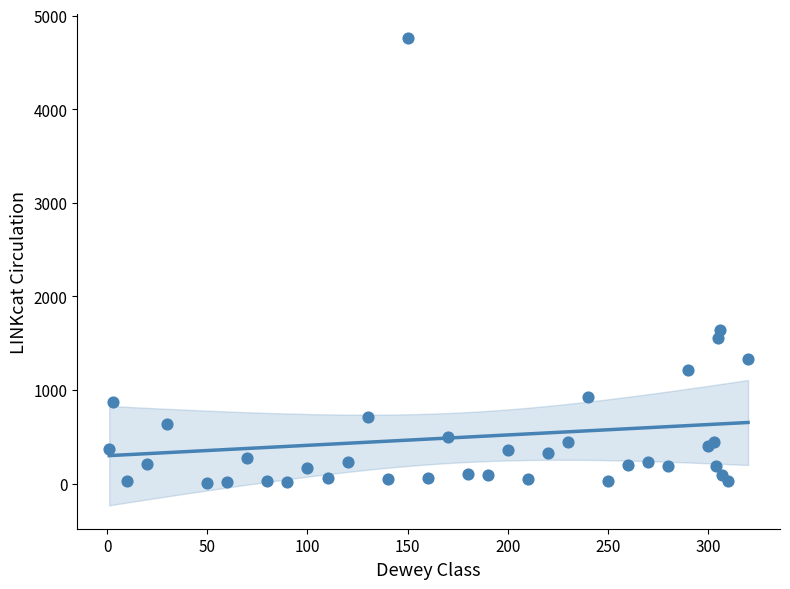

What Y value in the scatter plot is closest to 2387?

1638